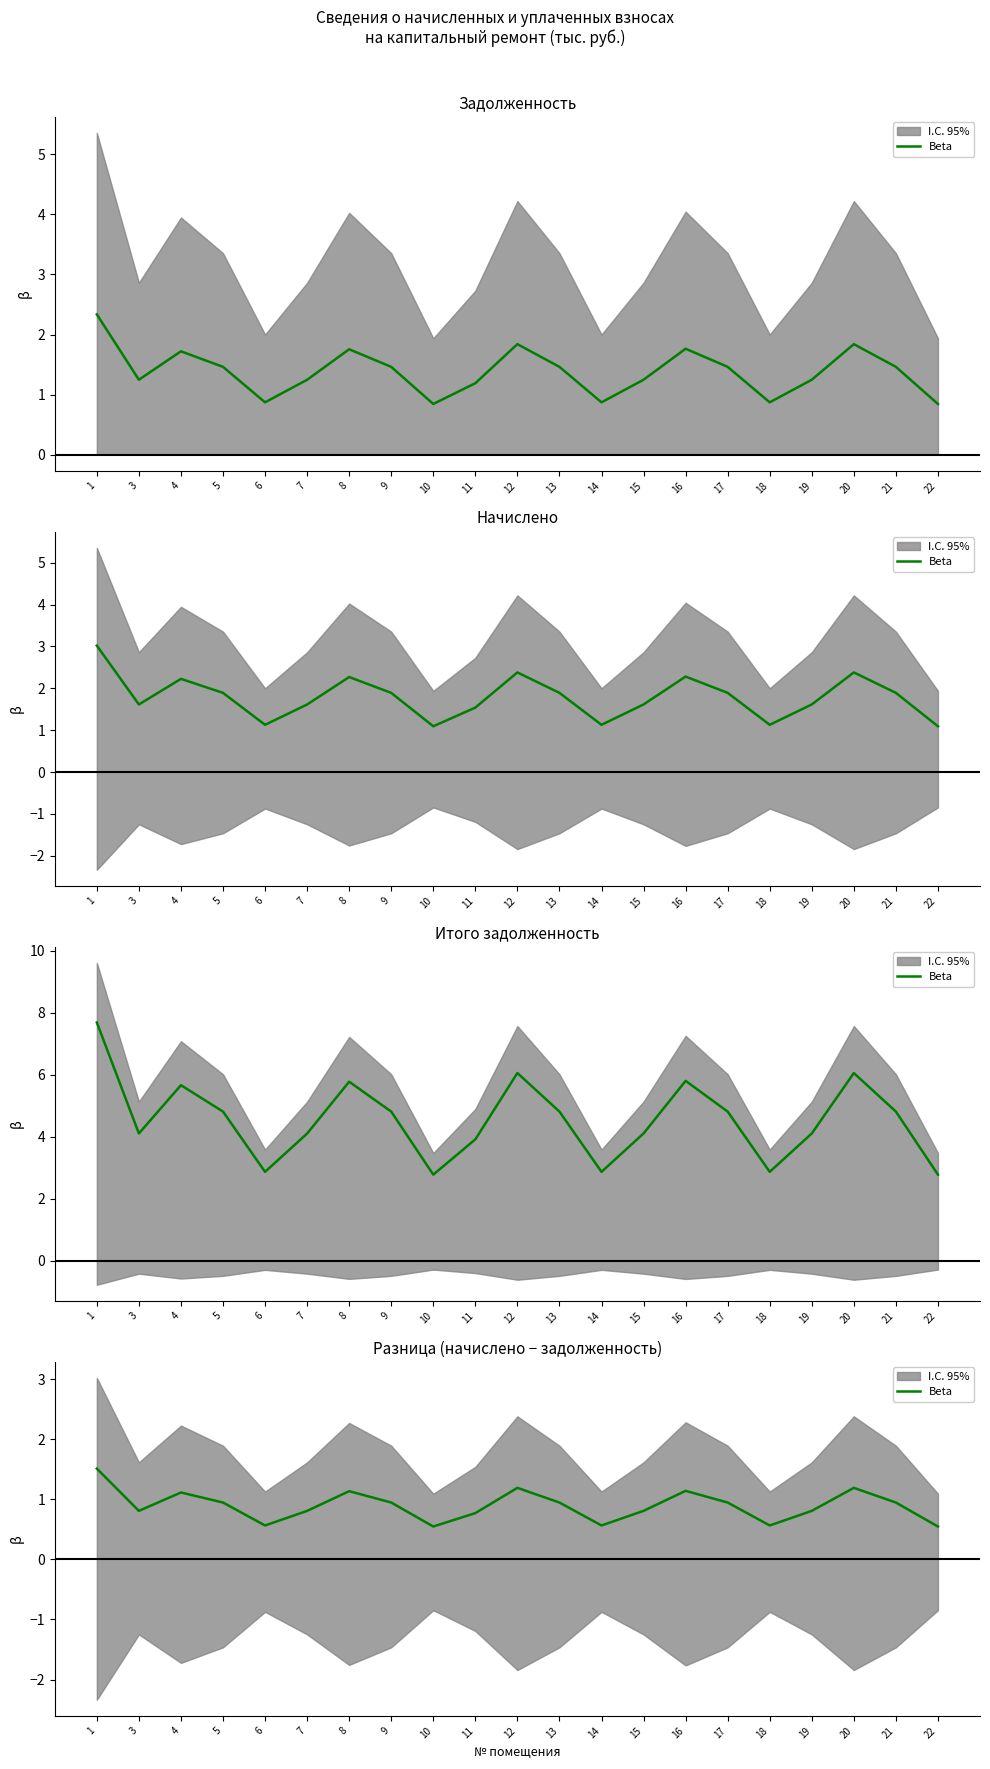

What is the value of the 7th point from the left?

1.1